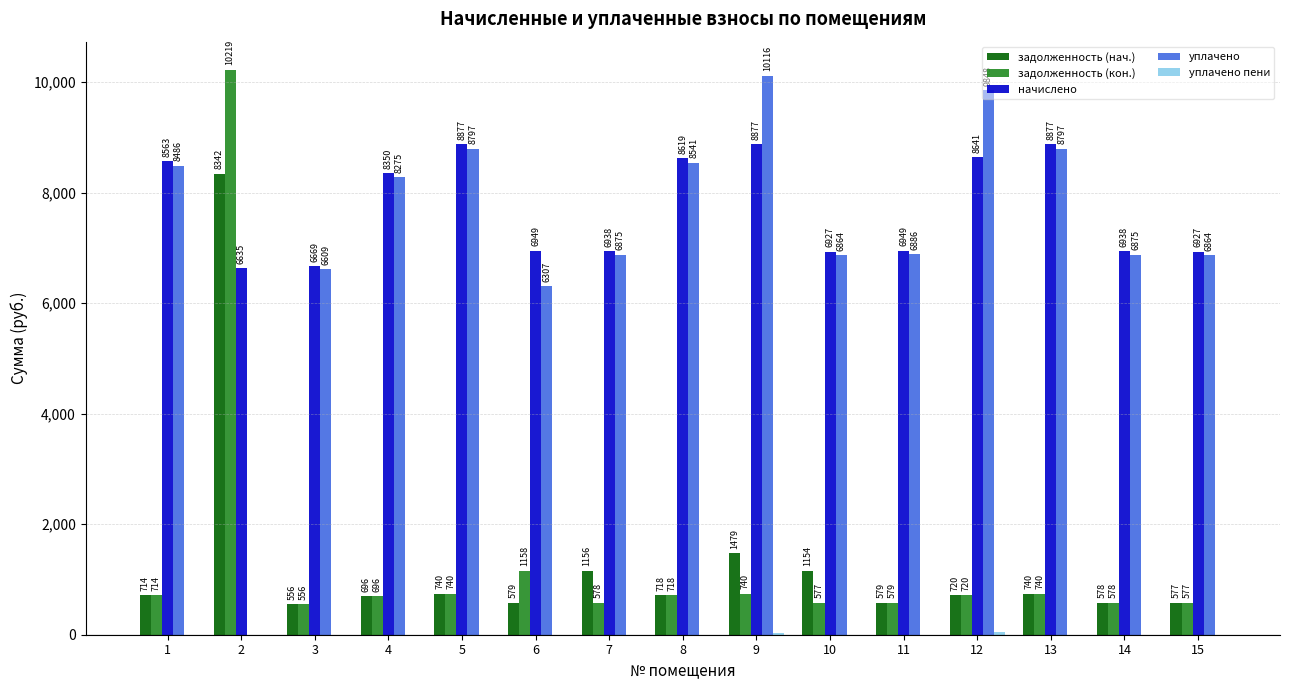

What value does the начислено series have at 7?

6937.8